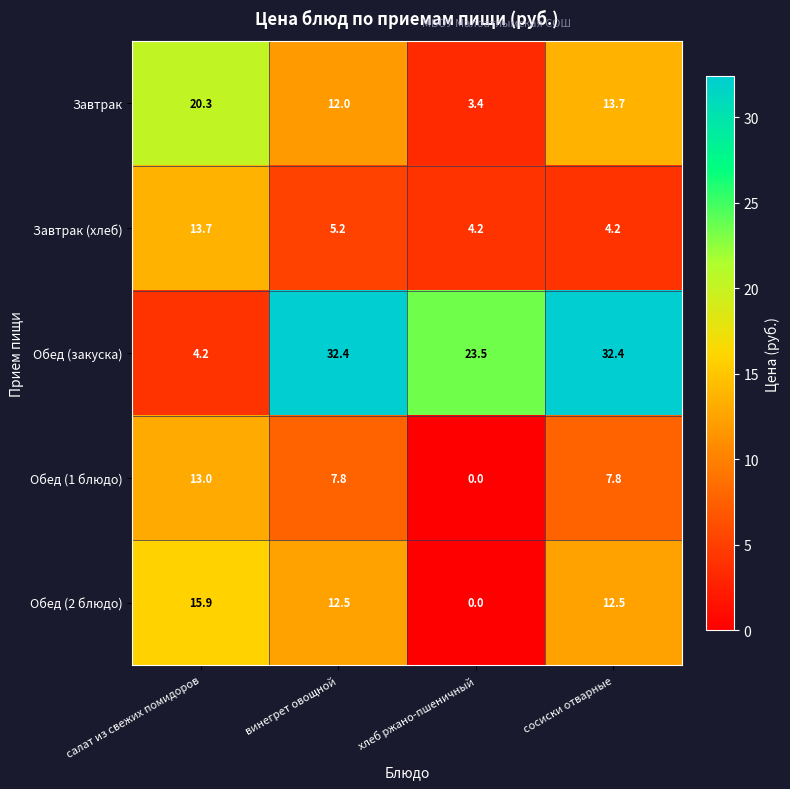

Which series changed the most between винегрет овощной and хлеб ржано-пшеничный?

Обед (2 блюдо)